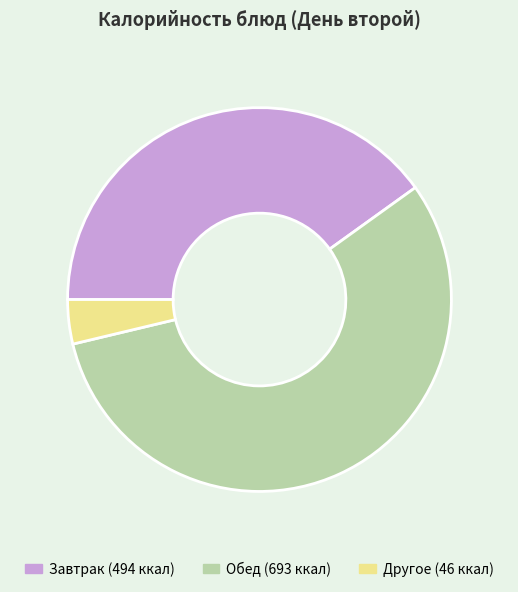

Is there a majority slice in this chart?

Yes